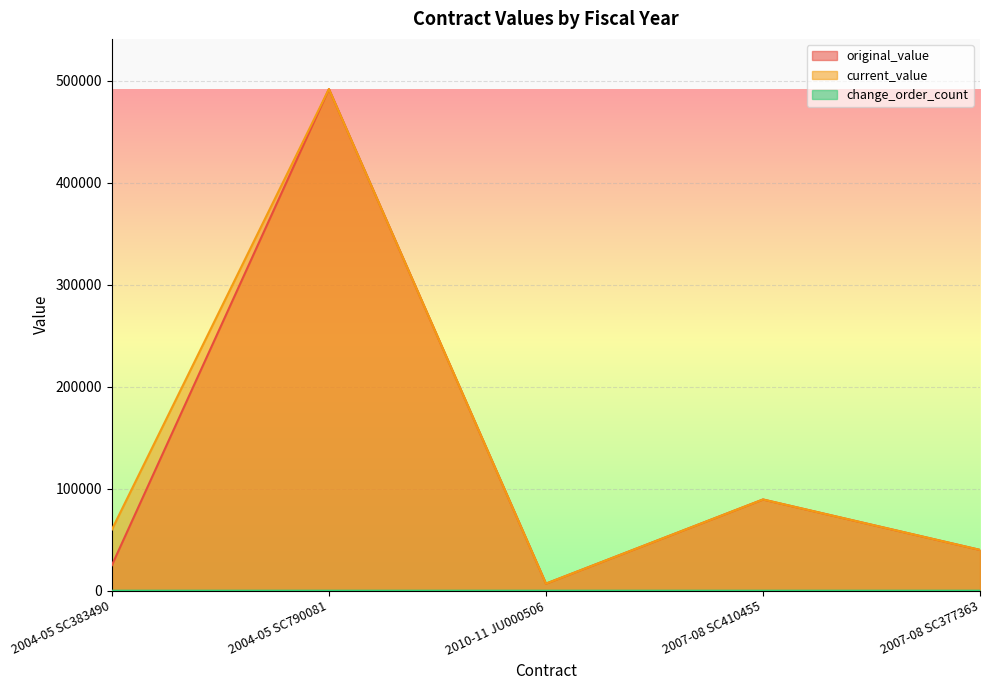

List the series in order of their peak value, highest first.

original_value, current_value, change_order_count